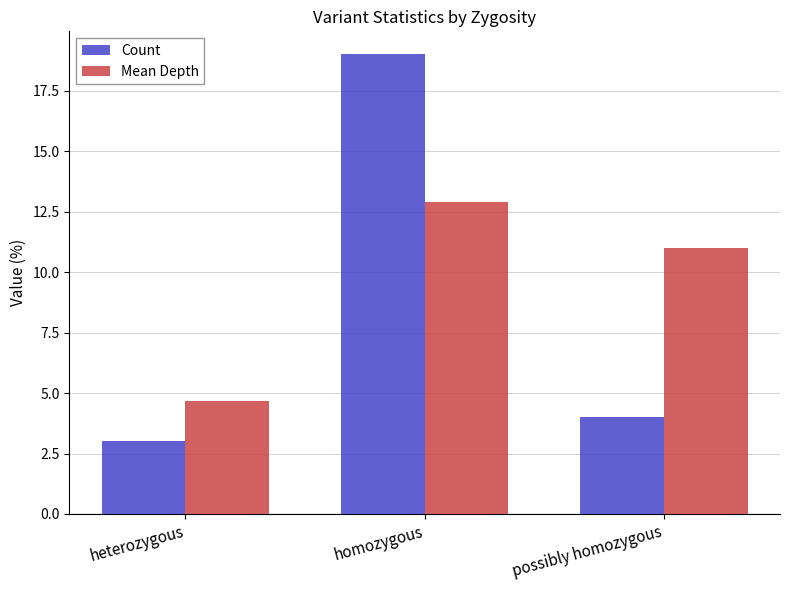

At which category is the sum across all series the highest?

homozygous